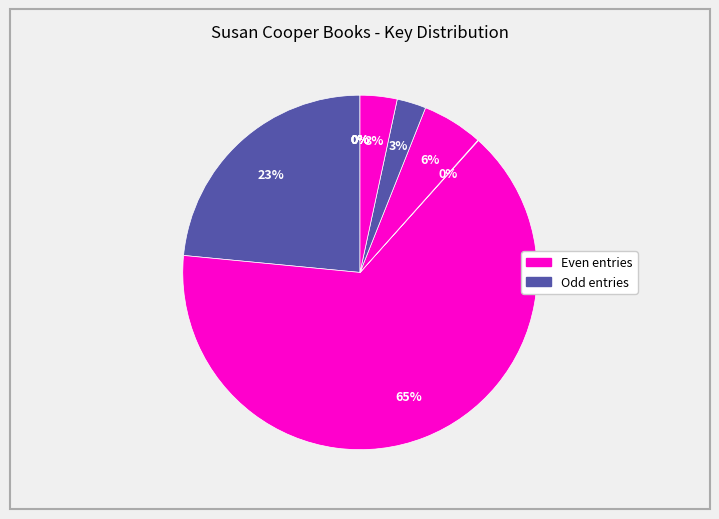

Count the number of slices in the pie.

11